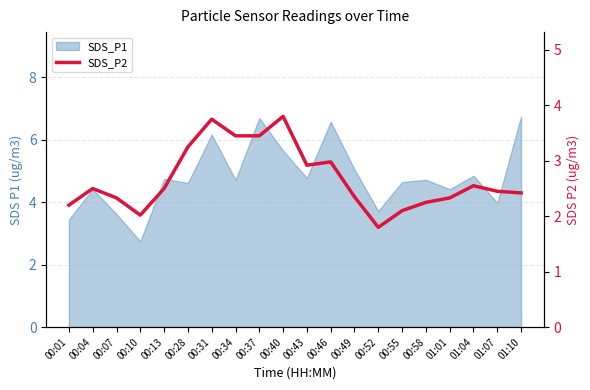

Which has a higher value, 00:34 or 00:58?

00:34